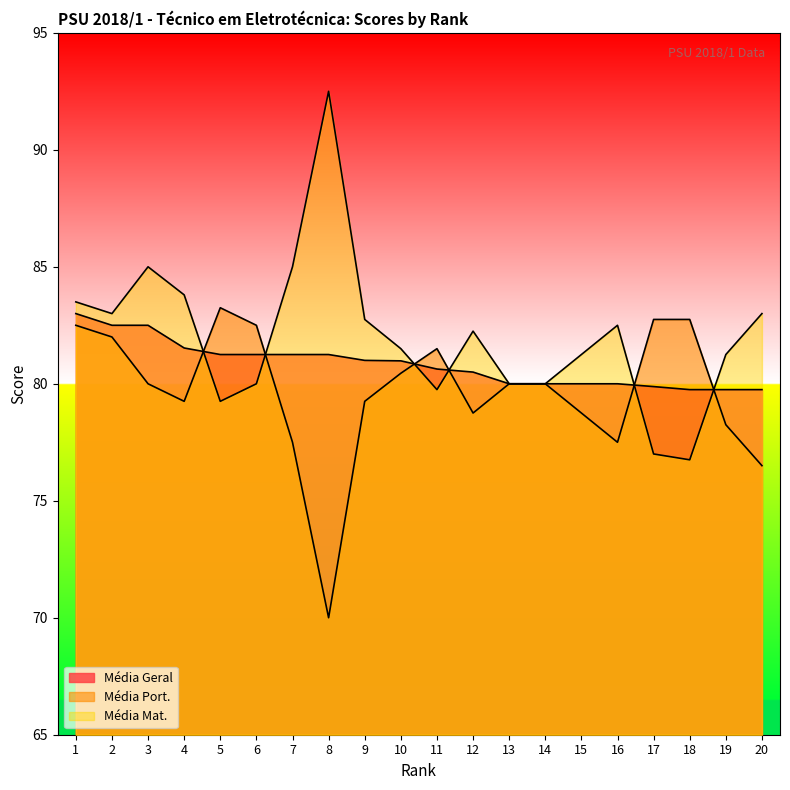

Does the chart display data point markers on the line(s)?

No